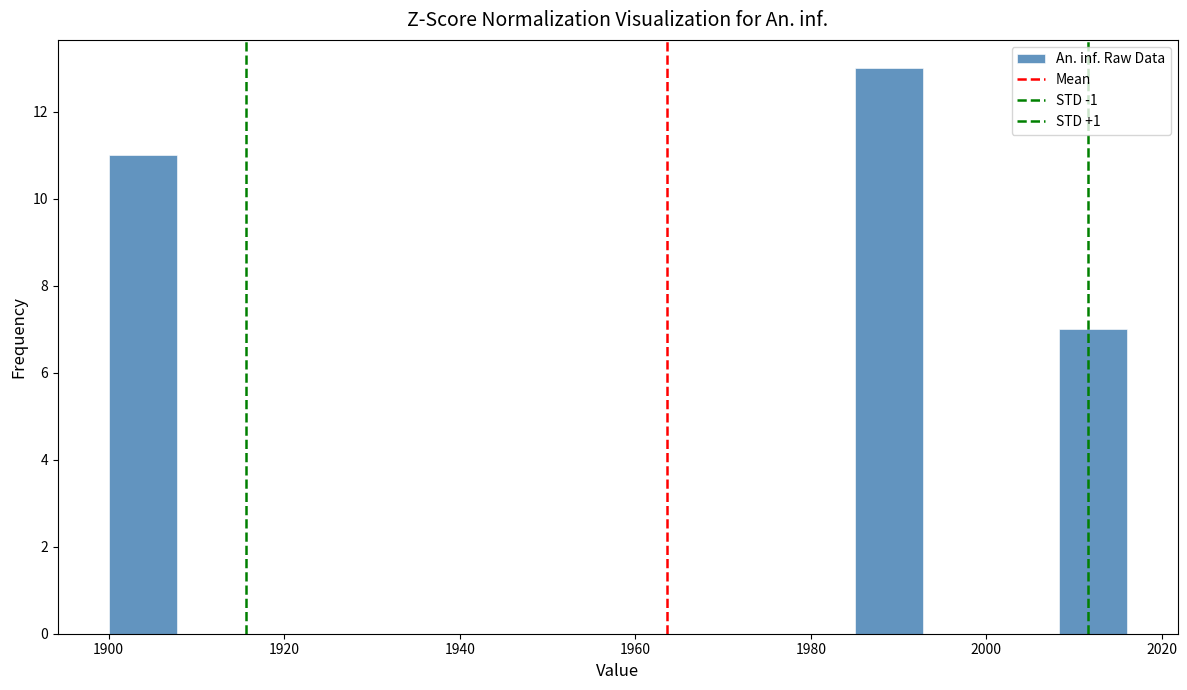

Around what value on the x-axis is the tallest bar? Give the approximate position of its centre, as read against the axis.

1988